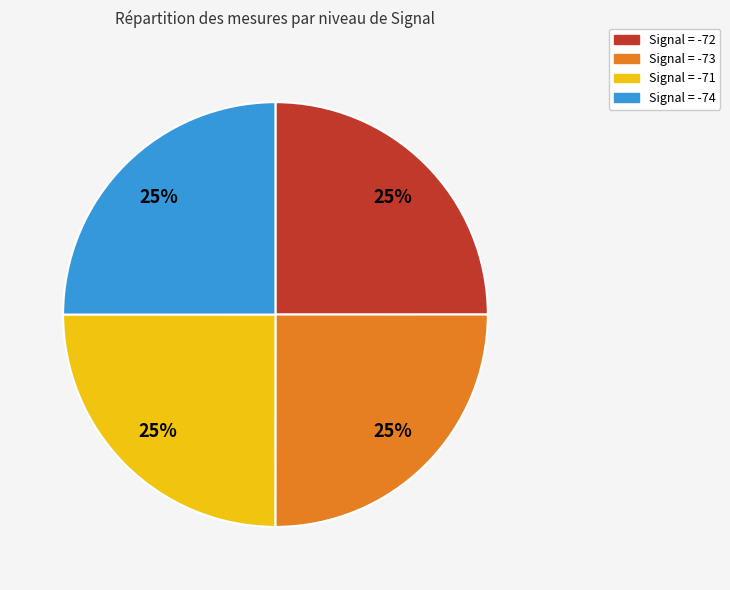

To the nearest percent, what is the average slice percentage?

25%